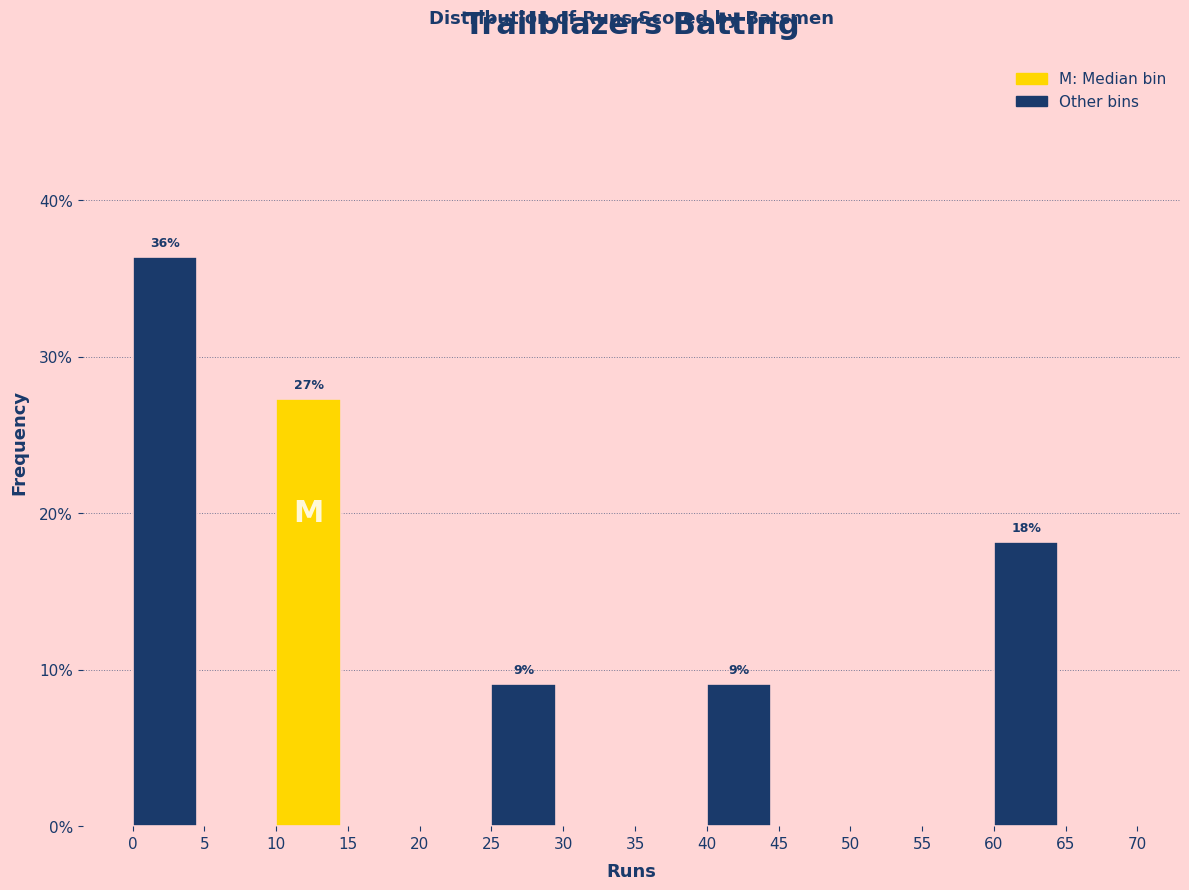

Which range on the x-axis has the tallest bar?

0 to 5